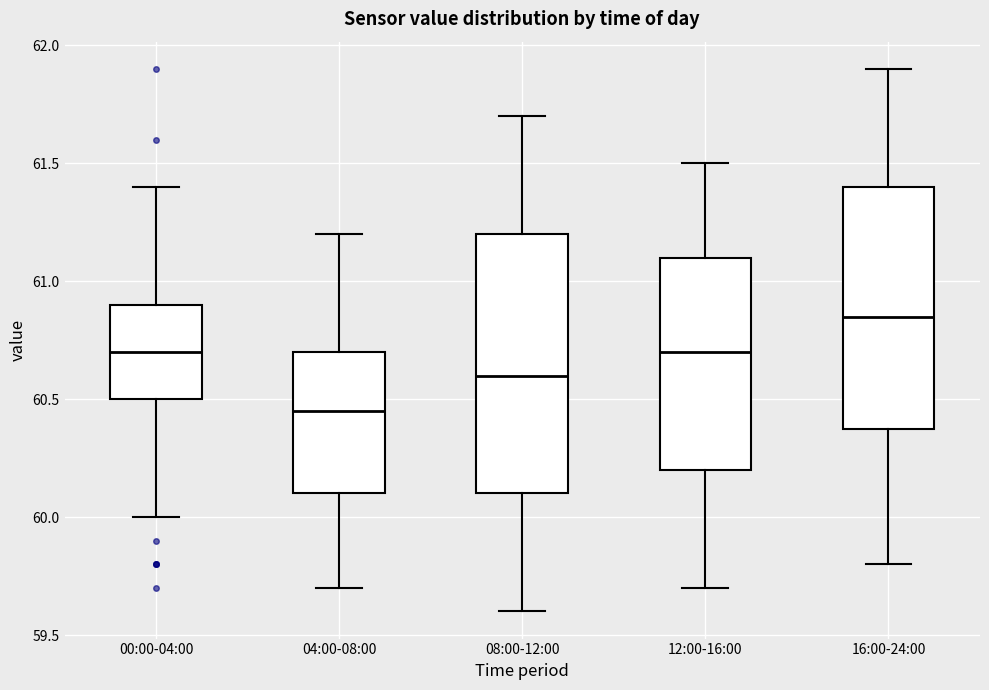

Reading left to right, read every box against the y-axis: the position of its median line, the range the box covers, and the ends of its whiskers. The values are not printed on the chart, so give them approximately, as read against the axis.

00:00-04:00: median 60.70, box 60.50 to 60.90, whiskers 60.00 to 61.40
04:00-08:00: median 60.45, box 60.10 to 60.70, whiskers 59.70 to 61.20
08:00-12:00: median 60.60, box 60.10 to 61.20, whiskers 59.60 to 61.70
12:00-16:00: median 60.70, box 60.20 to 61.10, whiskers 59.70 to 61.50
16:00-24:00: median 60.85, box 60.40 to 61.40, whiskers 59.80 to 61.90